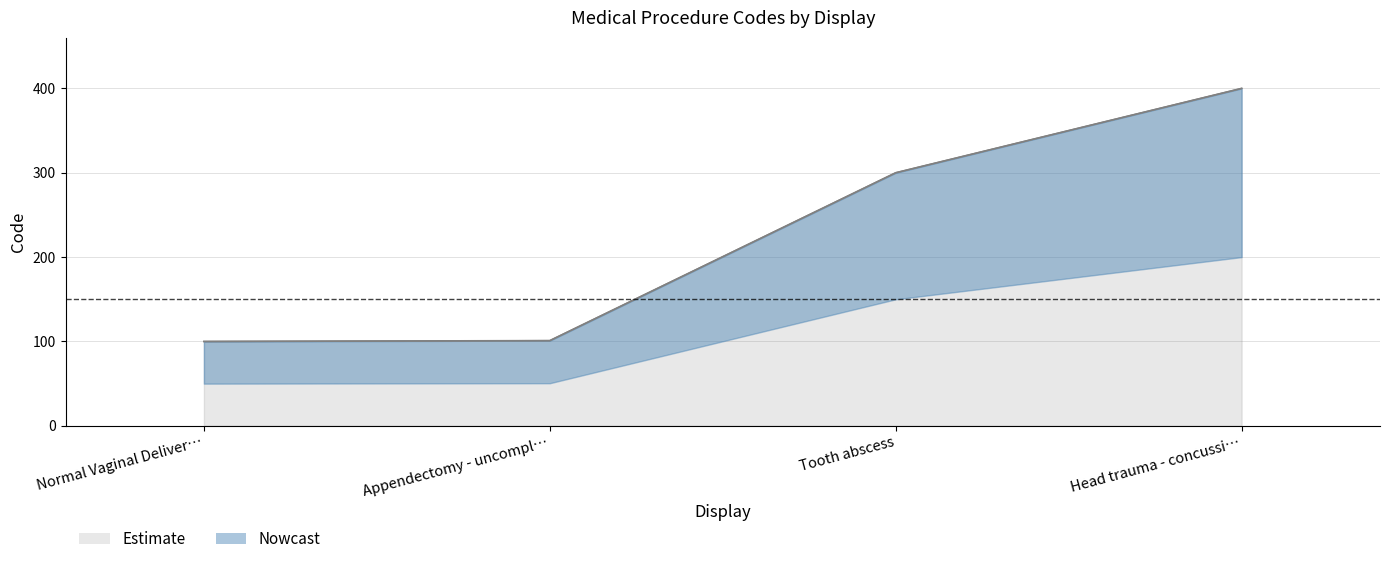

What is the label of the 2nd point from the left?

Appendectomy - uncompl…